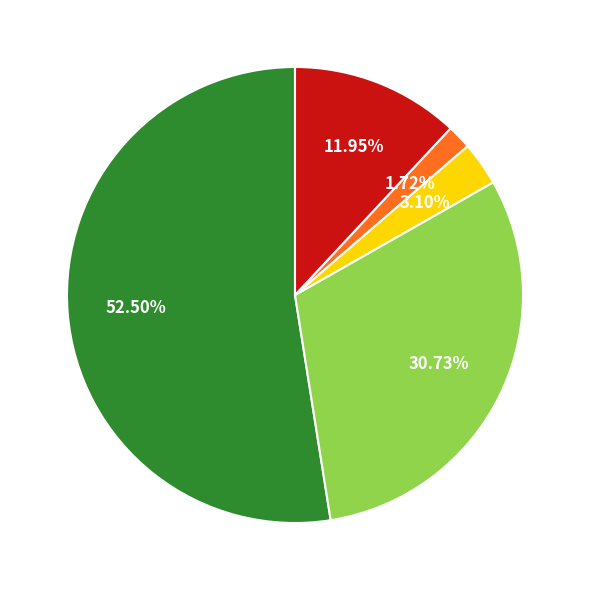

Is there a majority slice in this chart?

Yes